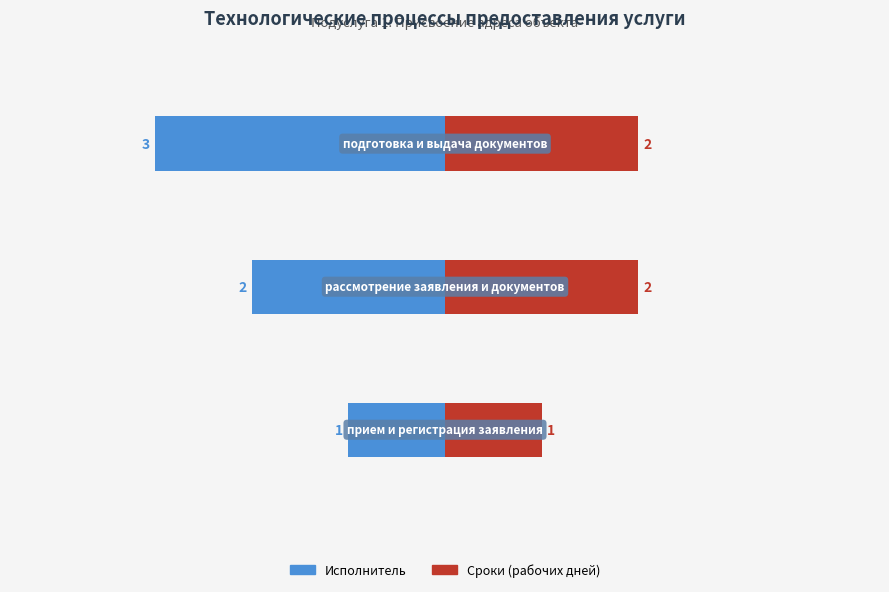

How many bars are there in each group?

2